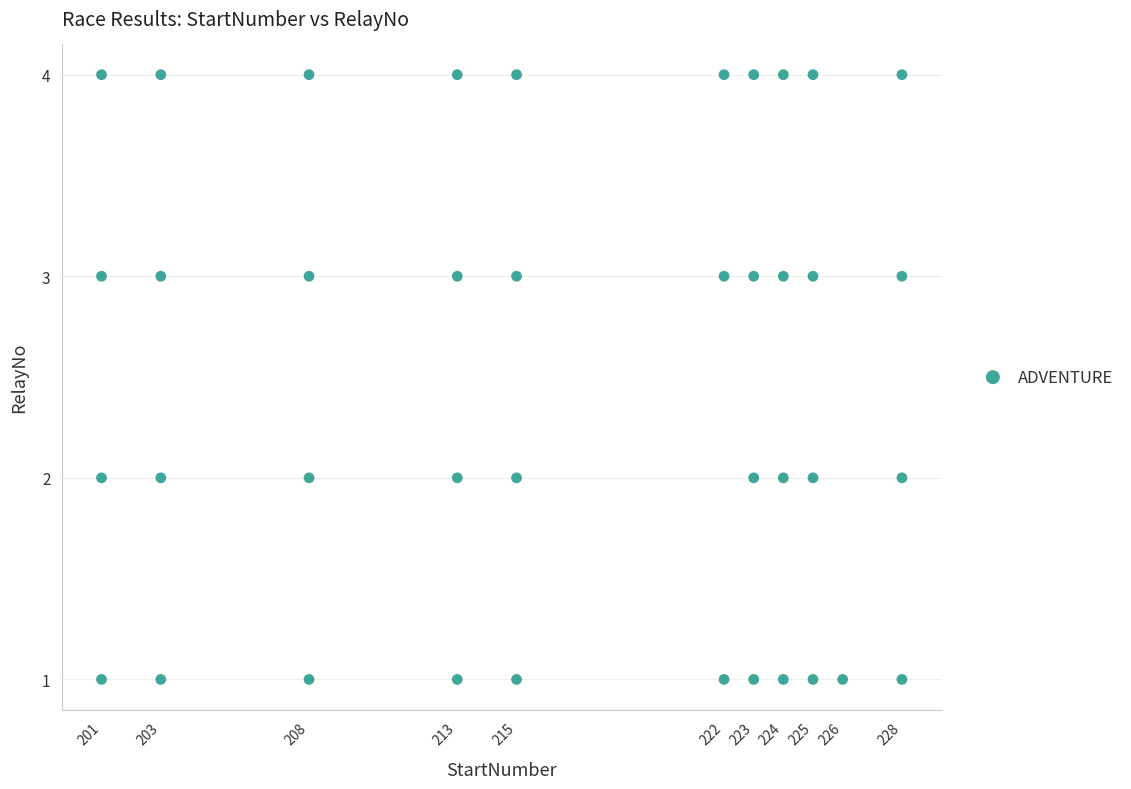

What is the range of Y values (max minus min)?

3